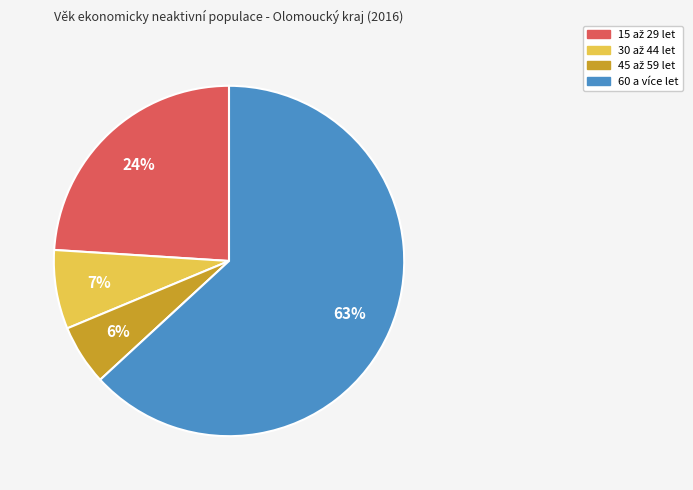

How many segments does this pie chart have?

4